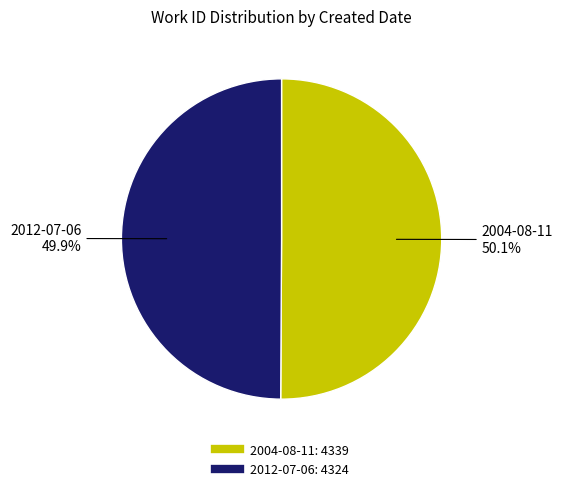

What percentage do 2004-08-11 and 2012-07-06 together represent?

100.0%